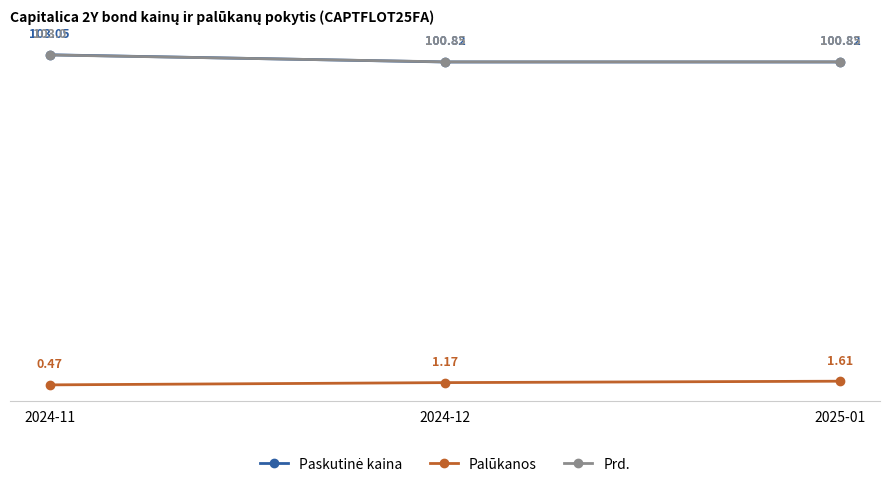

What is the sum of all Palūkanos values?

3.2